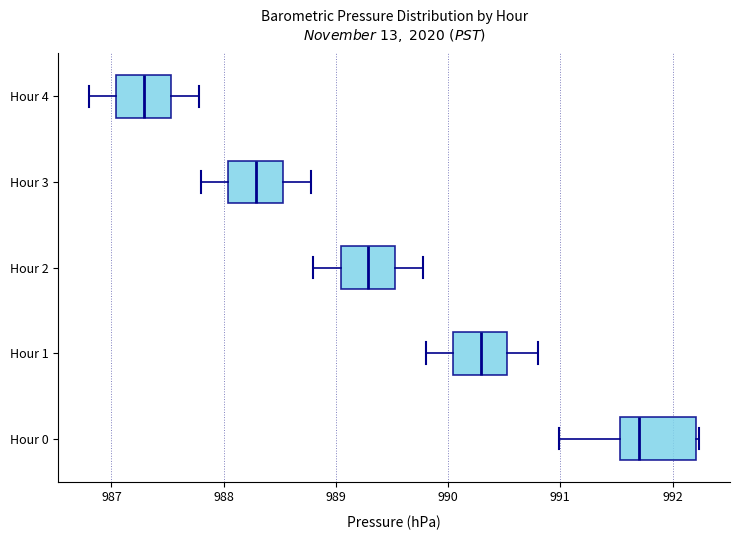

Reading bottom to top, read every box against the x-axis: the position of its median line, the range the box covers, and the ends of its whiskers. The values are not printed on the chart, so give them approximately, as read against the axis.

Hour 0: median 991.7, box 991.5 to 992.2, whiskers 991.0 to 992.2
Hour 1: median 990.3, box 990.0 to 990.5, whiskers 989.8 to 990.8
Hour 2: median 989.3, box 989.0 to 989.5, whiskers 988.8 to 989.8
Hour 3: median 988.3, box 988.0 to 988.5, whiskers 987.8 to 988.8
Hour 4: median 987.3, box 987.0 to 987.5, whiskers 986.8 to 987.8